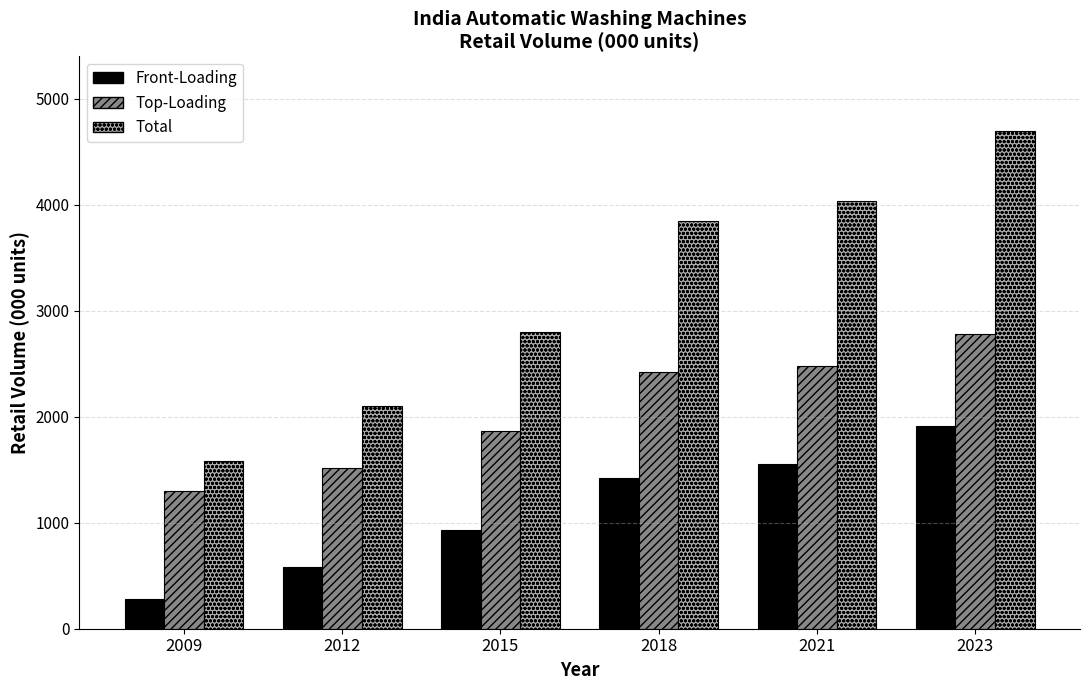

Reading left to right, what are all the values shown in this chart?

Front-Loading: 2009=284.3	2012=583.3	2015=934.4	2018=1423.1	2021=1556.1	2023=1908.9
Top-Loading: 2009=1295.2	2012=1517.9	2015=1866.6	2018=2423.1	2021=2480.5	2023=2784.8
Total: 2009=1579.5	2012=2101.1	2015=2801.0	2018=3846.2	2021=4036.7	2023=4693.8